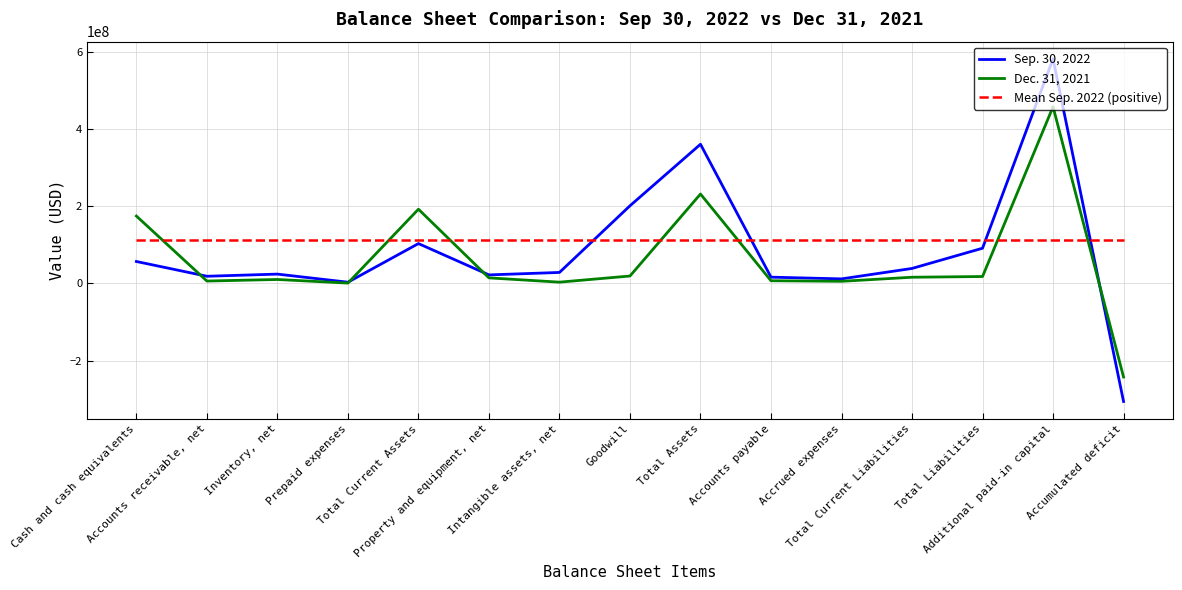

What is the sum of all Dec. 31, 2021 values?

917075000